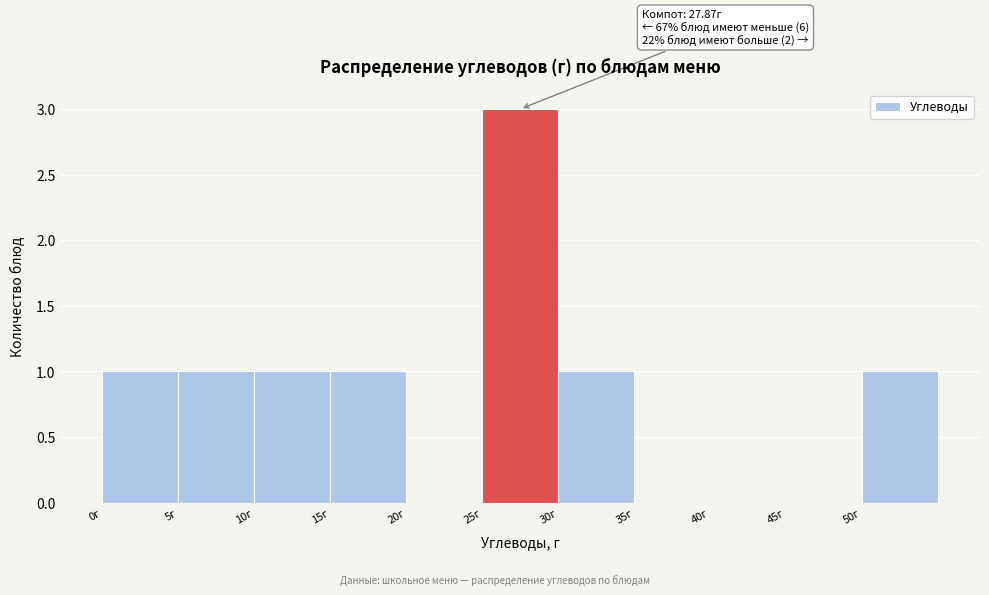

Over which range of the x-axis is the bar tallest?

25 to 30